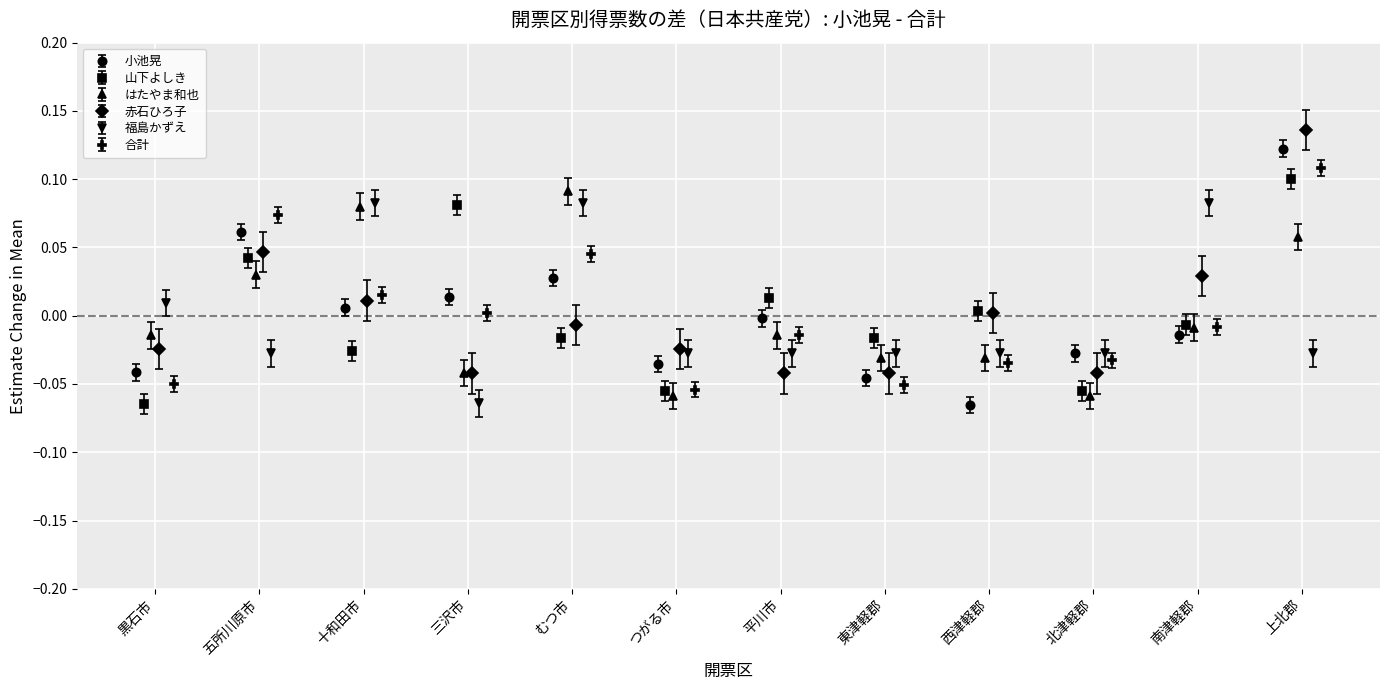

True or false: 小池晃 has more than 1 interior local peaks.

True